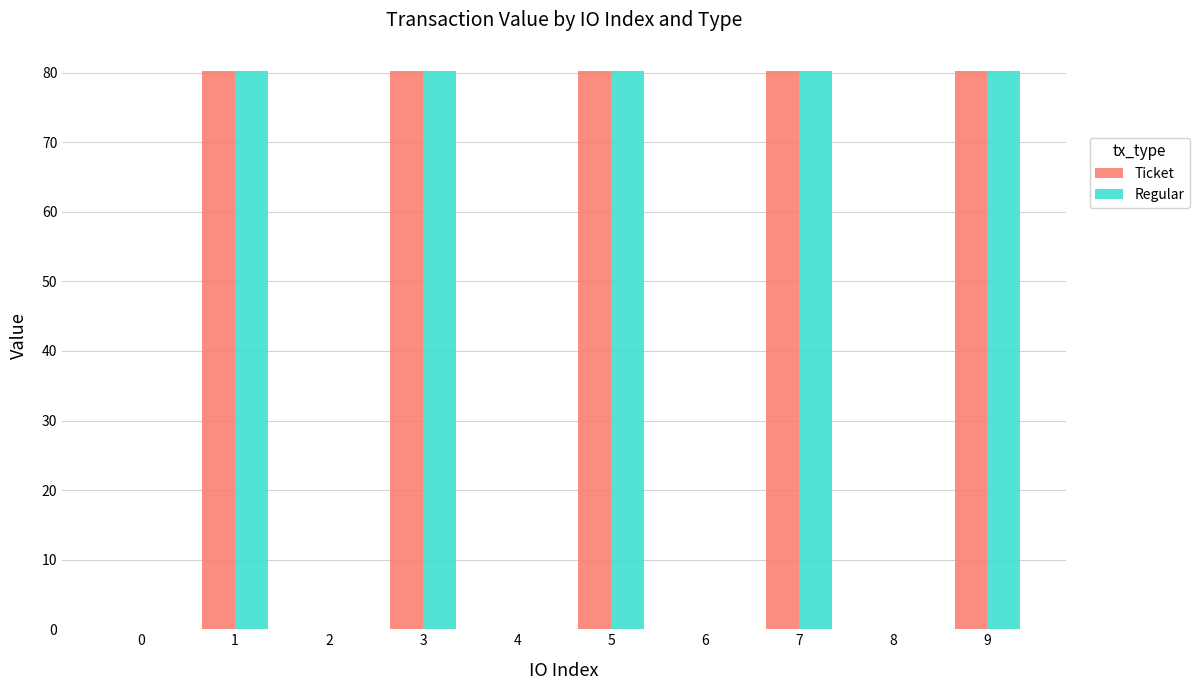

What is the maximum value shown in the chart?

80.3